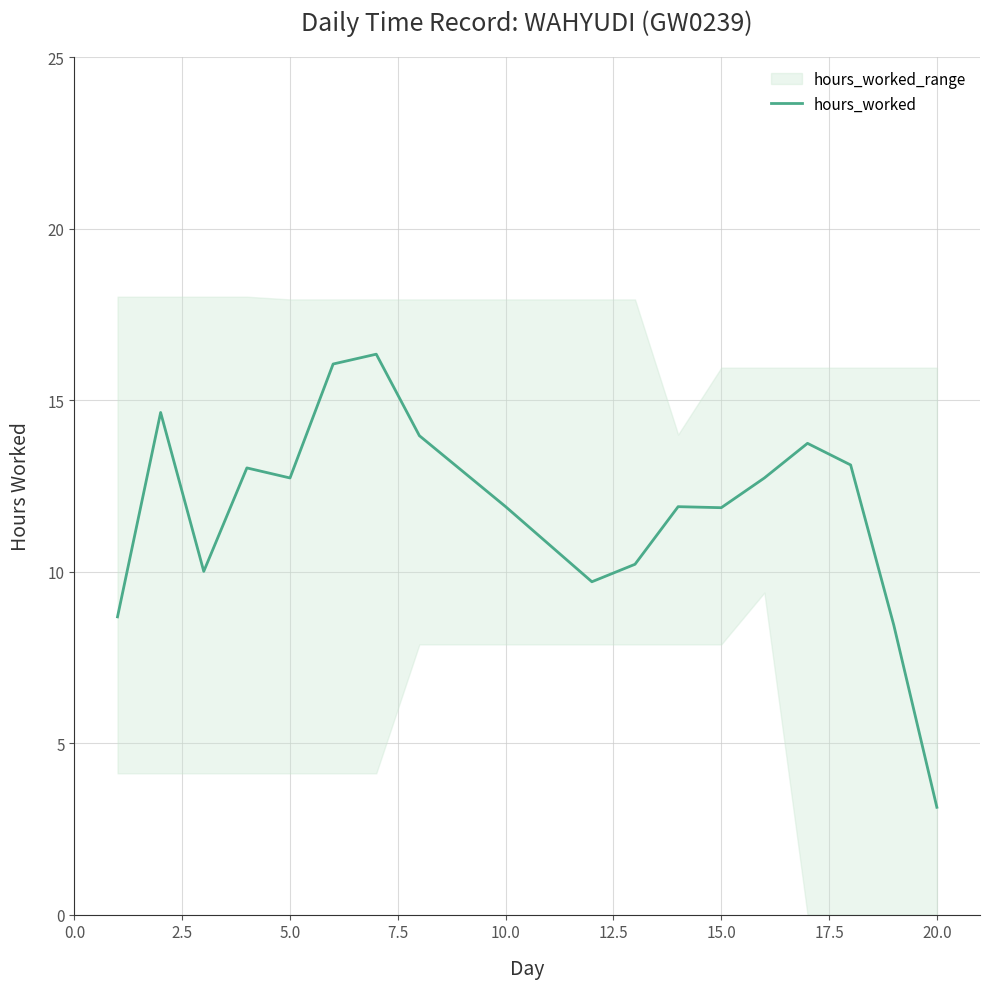

What is the lowest value of the hours_worked series?

3.1